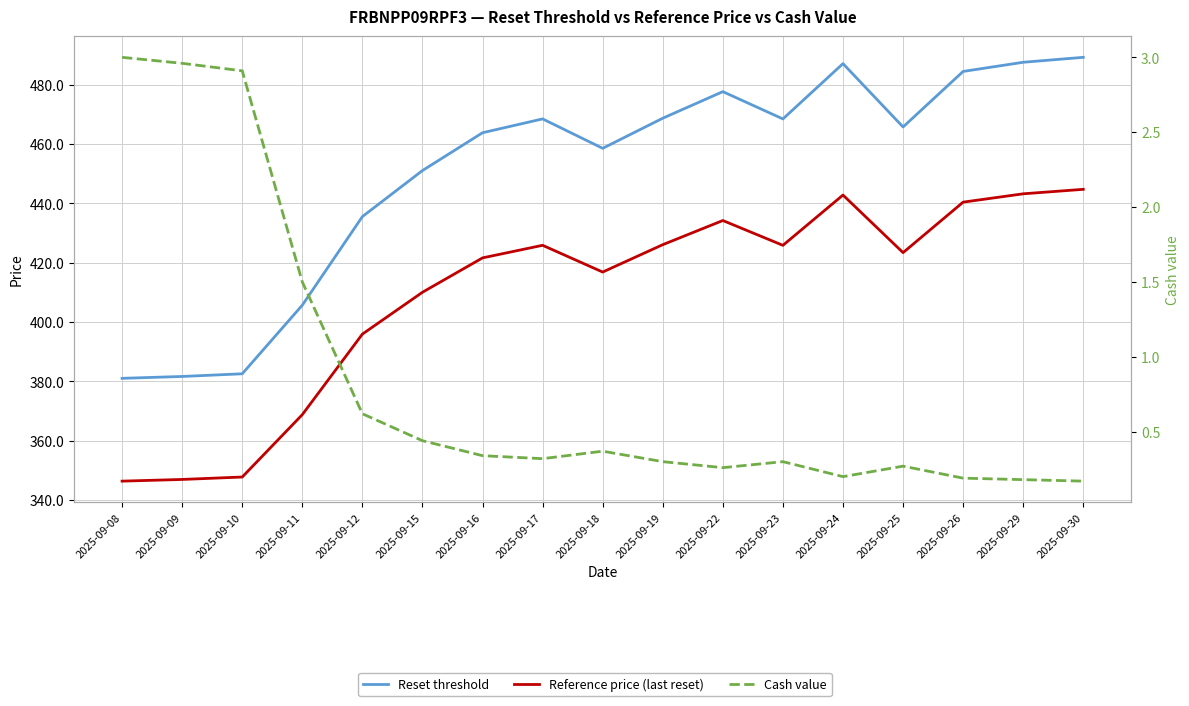

In Reset threshold, how many points are higher than both neighbors (excluding endpoints)?

3